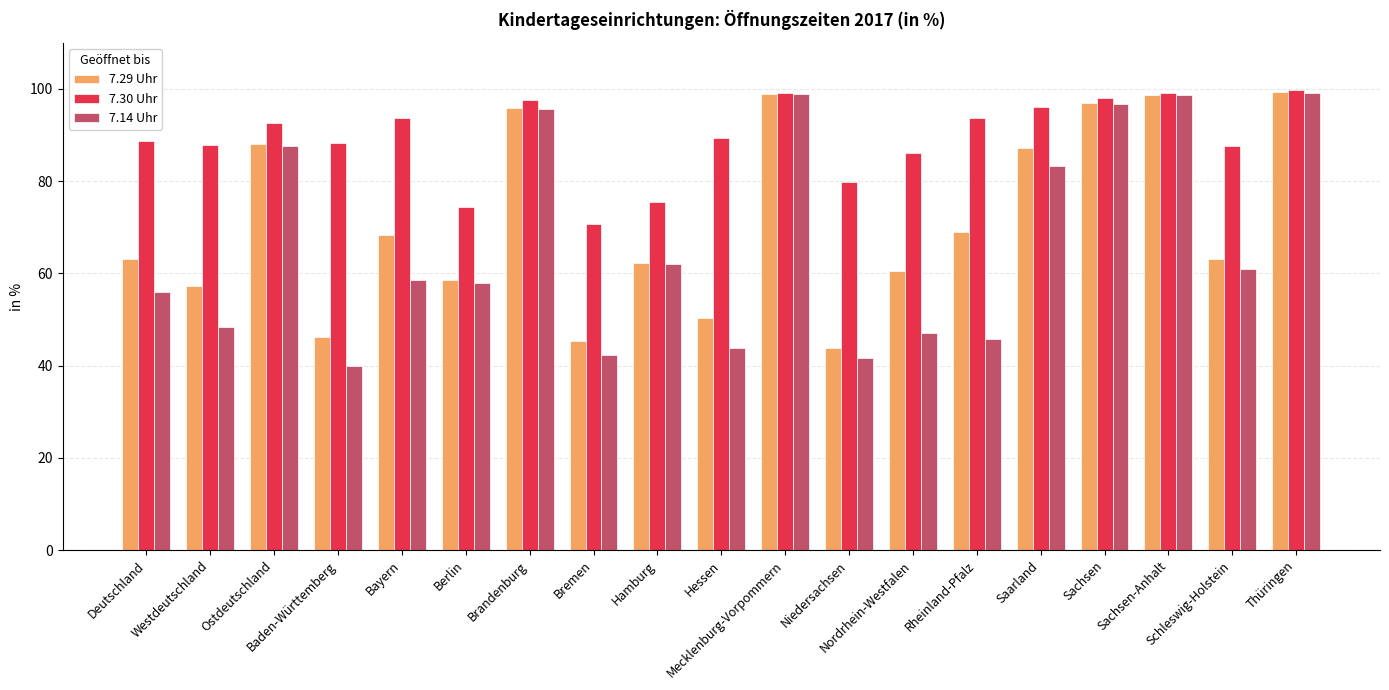

The value of 7.30 Uhr at Westdeutschland is 87.9. True or false?

True